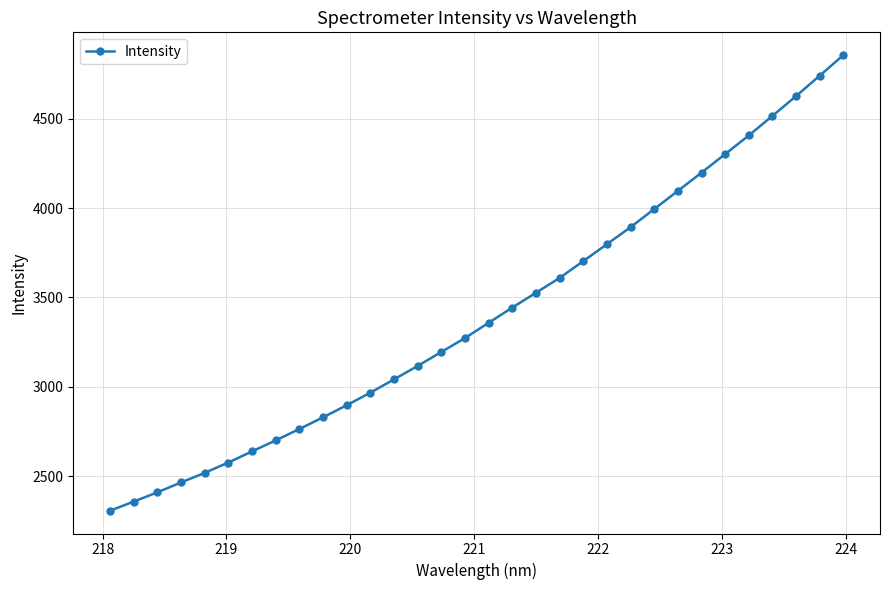

What is the minimum value shown in the chart?

2307.3